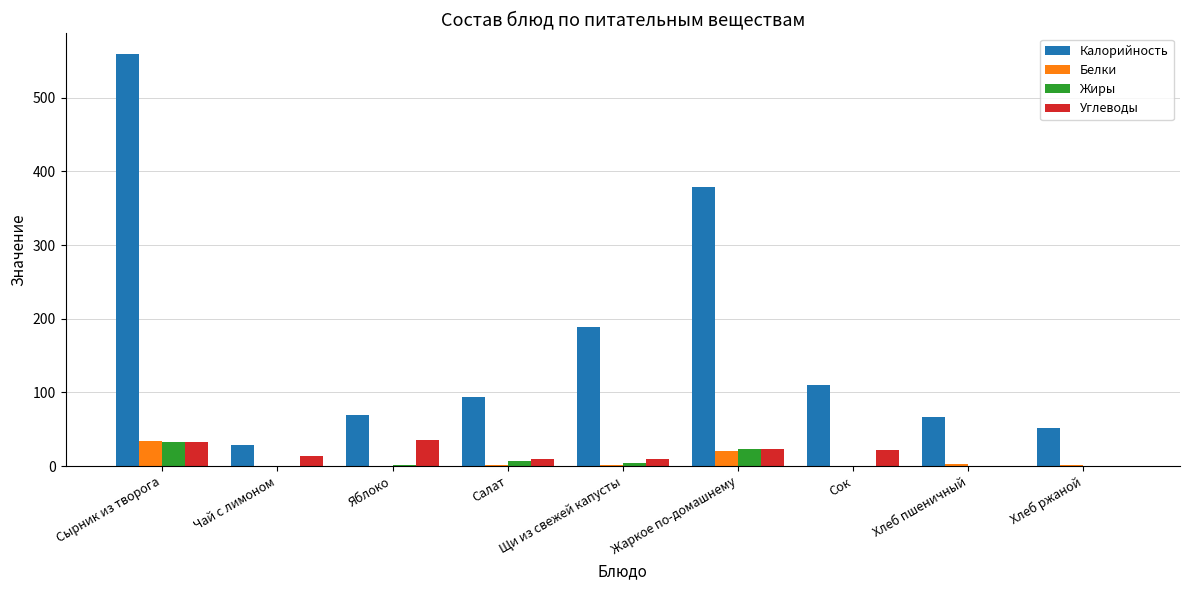

Count the number of data series in this chart.

4